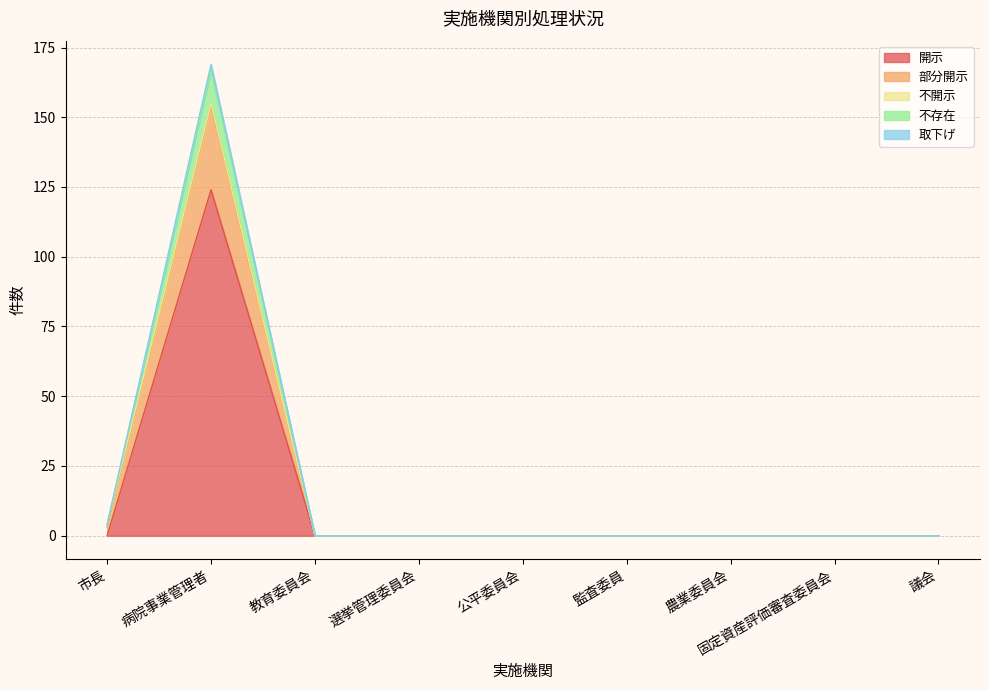

True or false: 開示 has a value of 0 at 公平委員会.

True